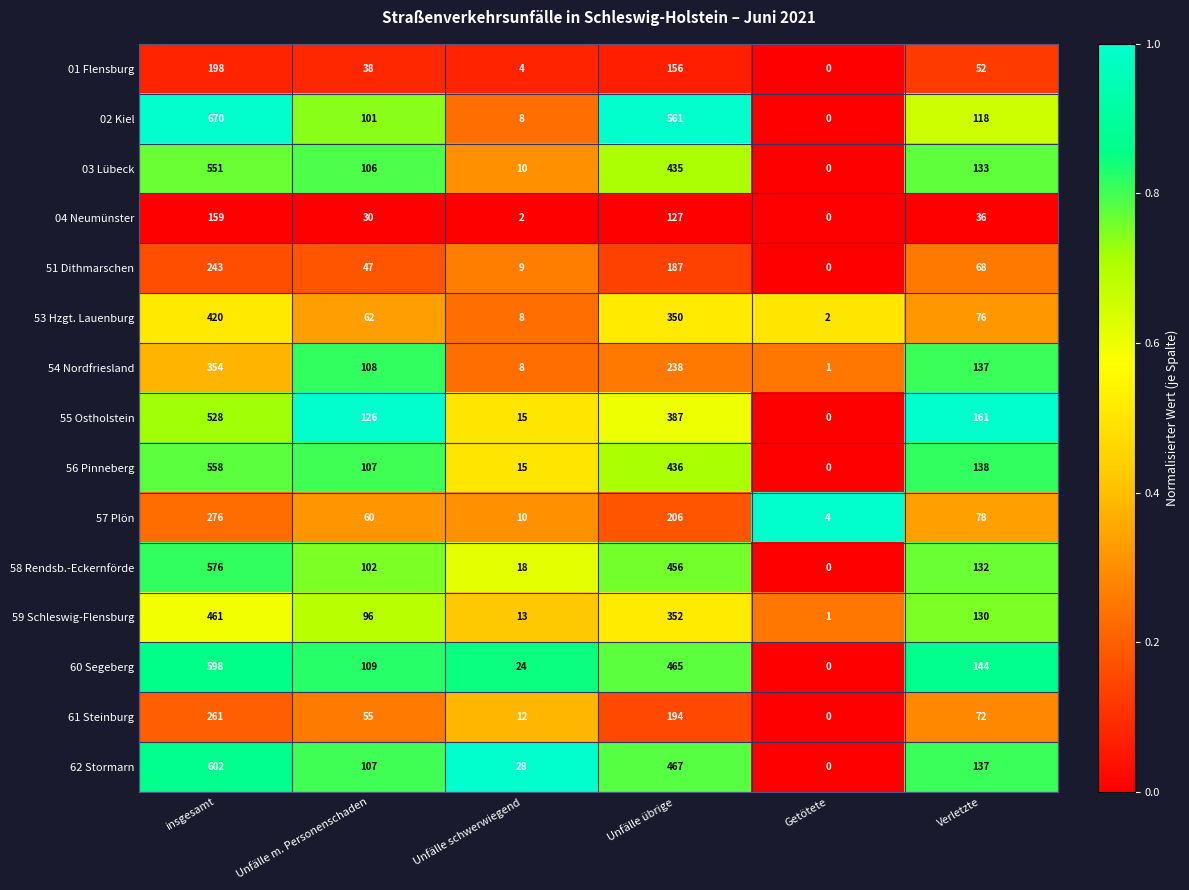

Where is 59 Schleswig-Flensburg nearest to the value 231?

Verletzte